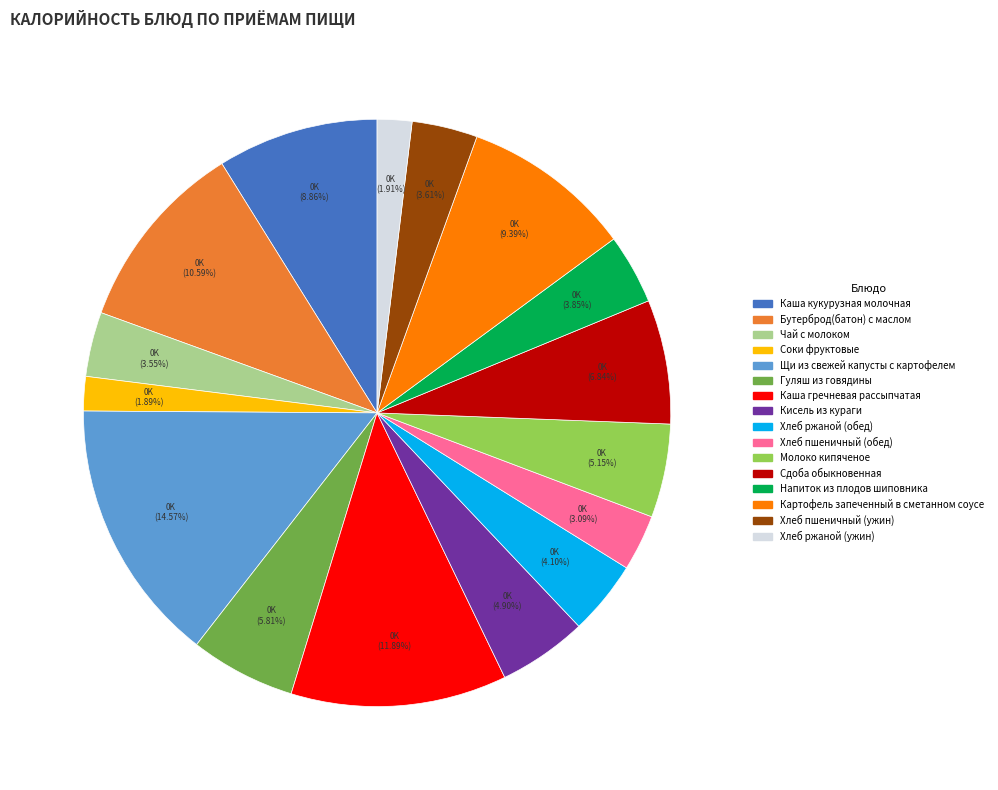

Which has a higher value, Гуляш из говядины or Хлеб ржаной (обед)?

Гуляш из говядины